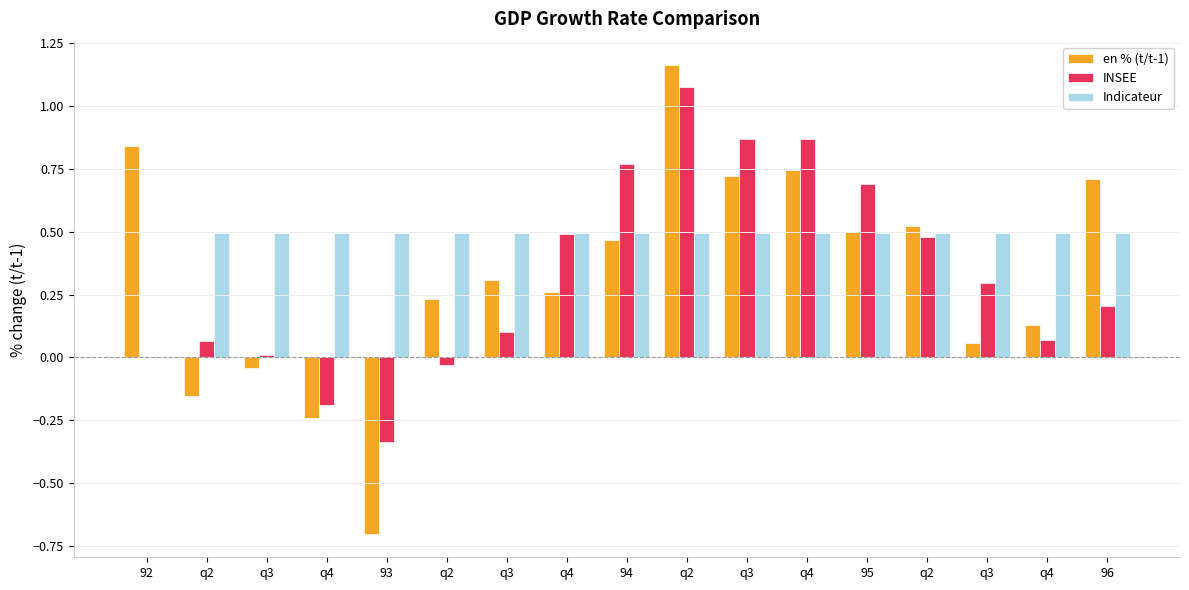

Rank the categories by INSEE value from highest to lowest.

q2, q3, q4, 94, 95, q4, q2, q3, 96, q3, q4, q2, q3, 92, q2, q4, 93